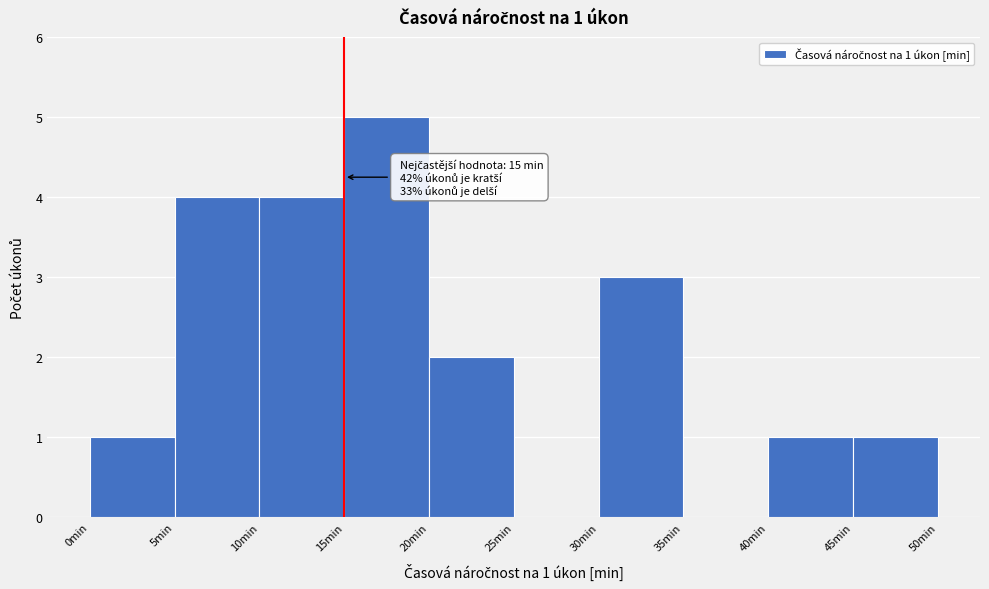

Over which range of the x-axis is the bar tallest?

15 to 20